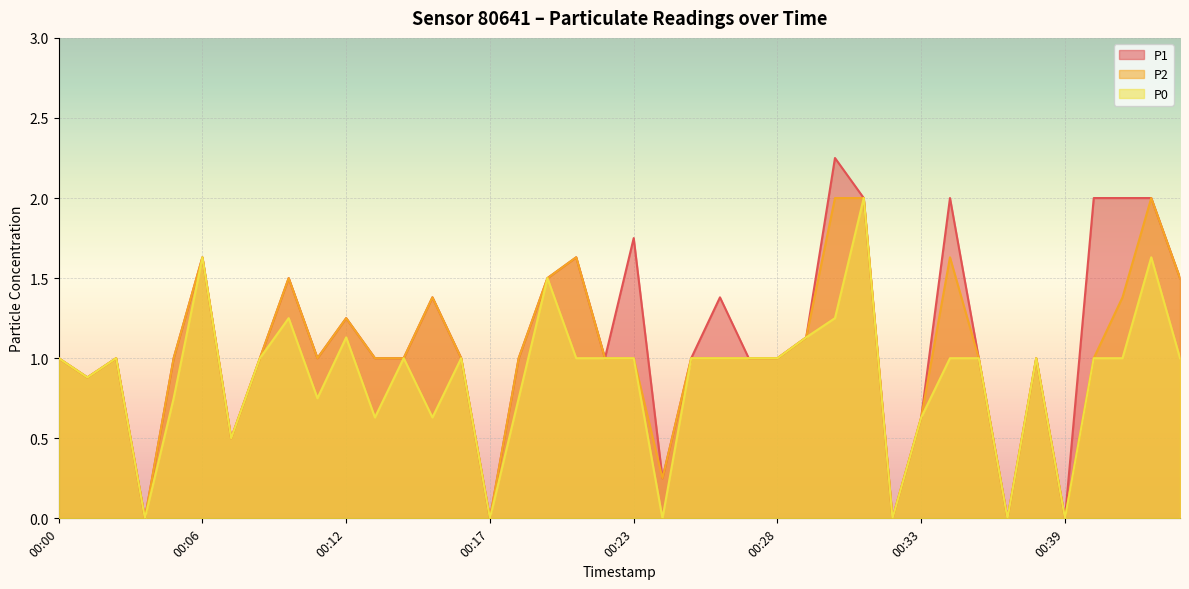

Where is P1 nearest to the value 1?

00:00